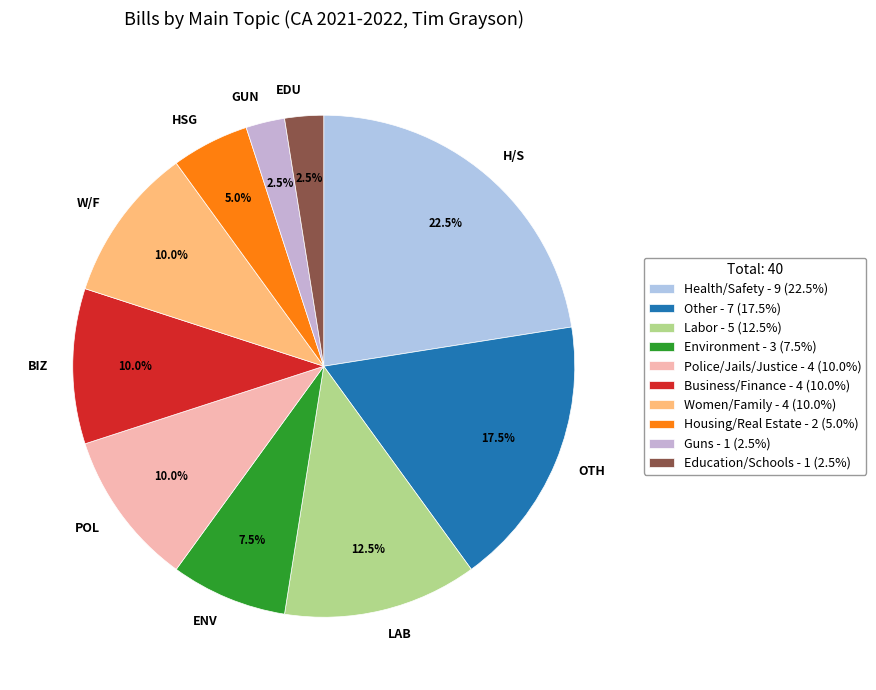

Is there any slice that represents more than half of the pie?

No